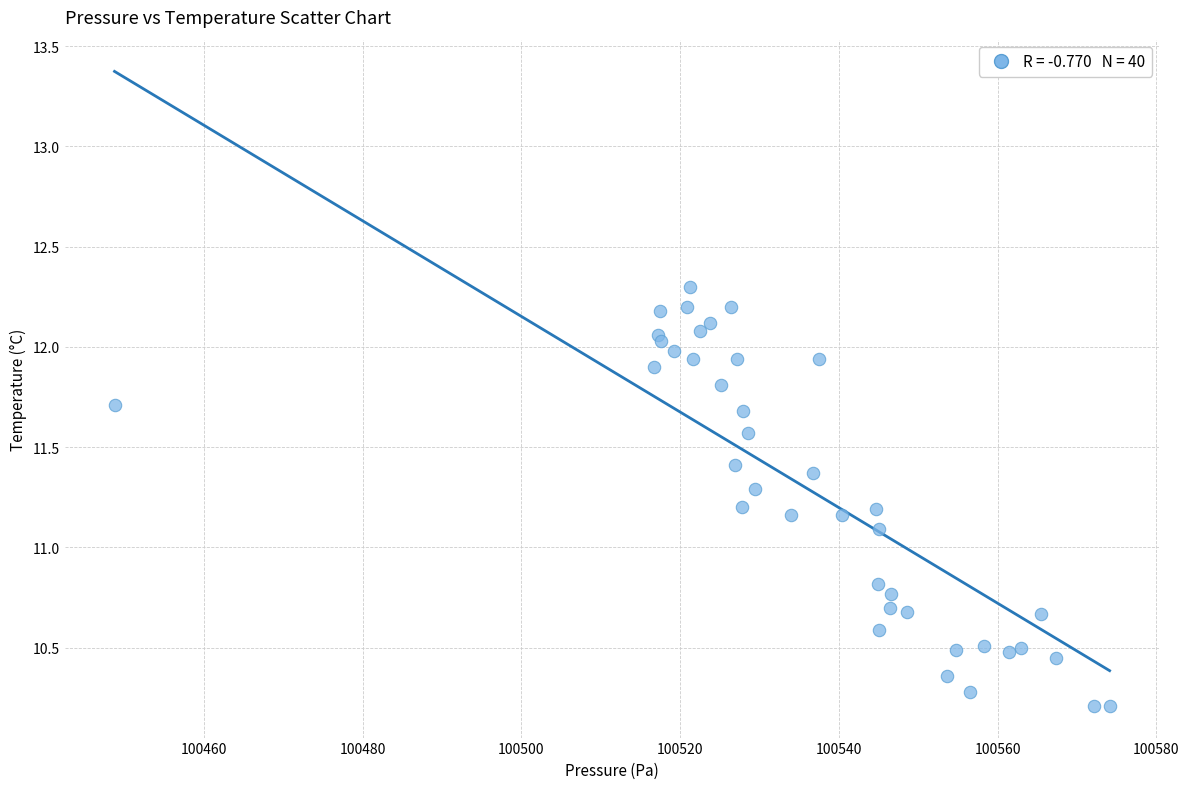

What Y value in the scatter plot is closest to 11?

11.1